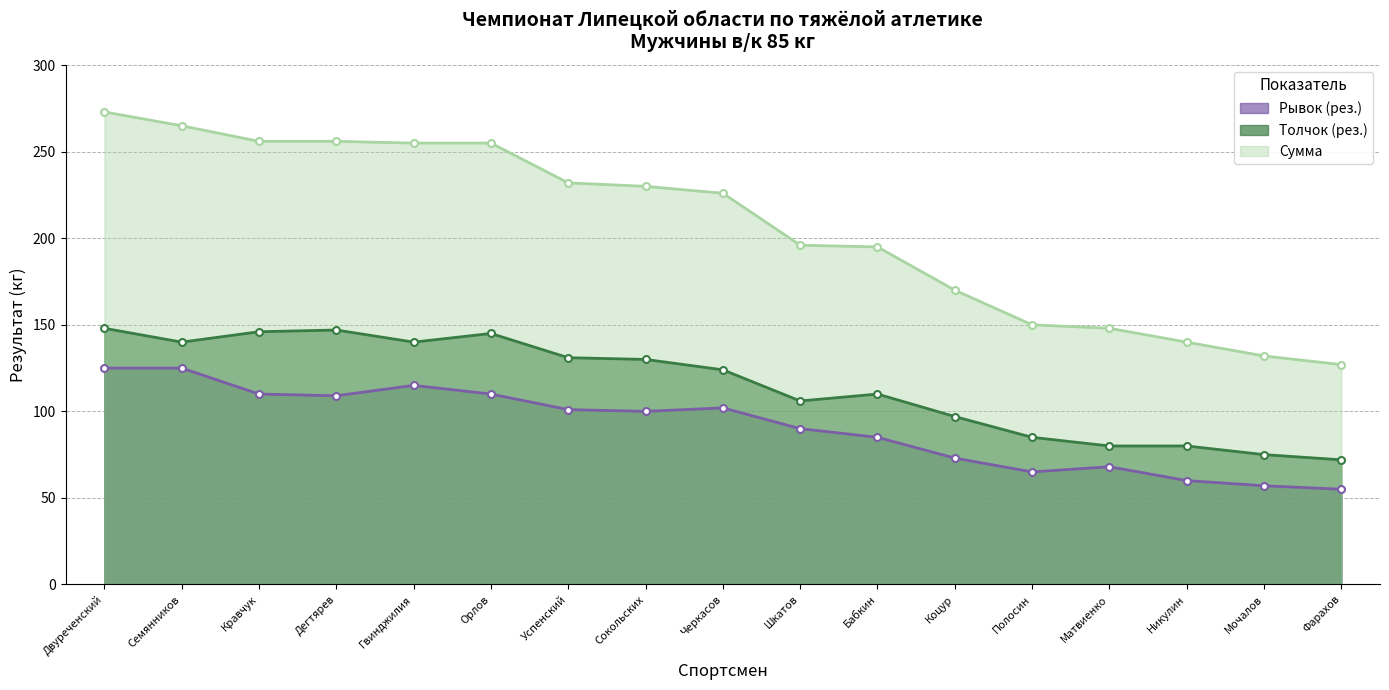

List the series in order of their overall mean, lowest first.

Рывок (рез.), Толчок (рез.), Сумма